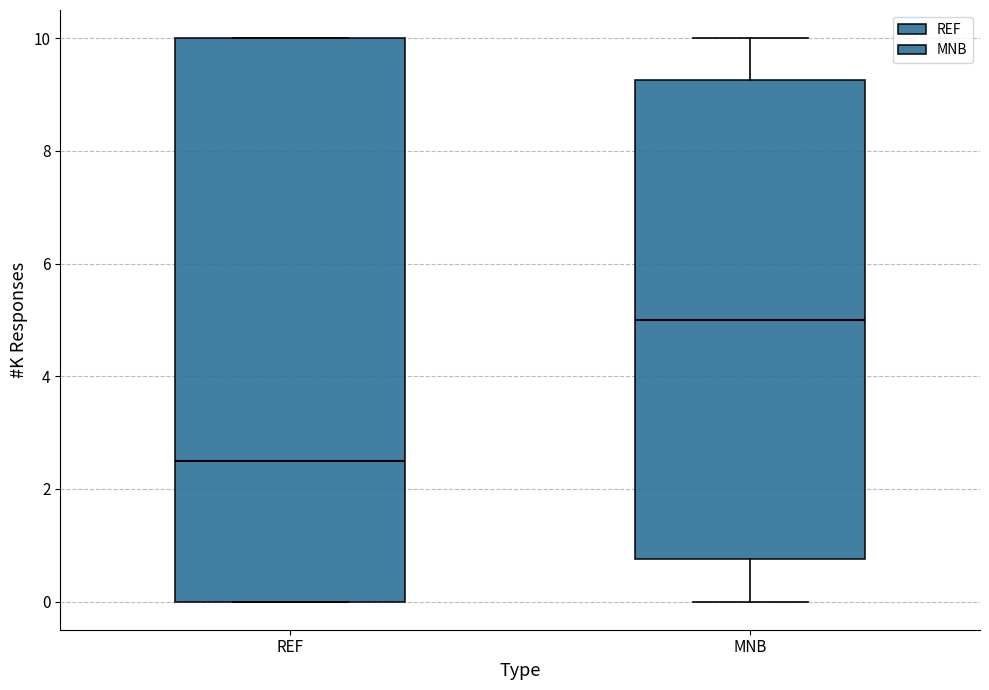

Reading left to right, transcribe this box plot: for each box, give where its median line is, the range the box spans, and where its two whiskers end, as read against the y-axis. The values are not printed on the chart, so give them approximately, as read against the axis.

REF: median 2.6, box 0.0 to 10.0, whiskers 0.0 to 10.0
MNB: median 5.0, box 0.8 to 9.2, whiskers 0.0 to 10.0